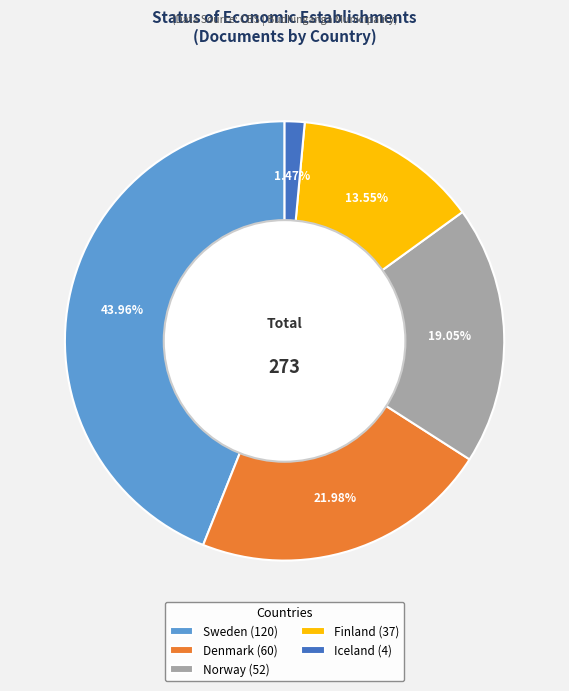

What portion of the pie excludes Denmark?

78.0%